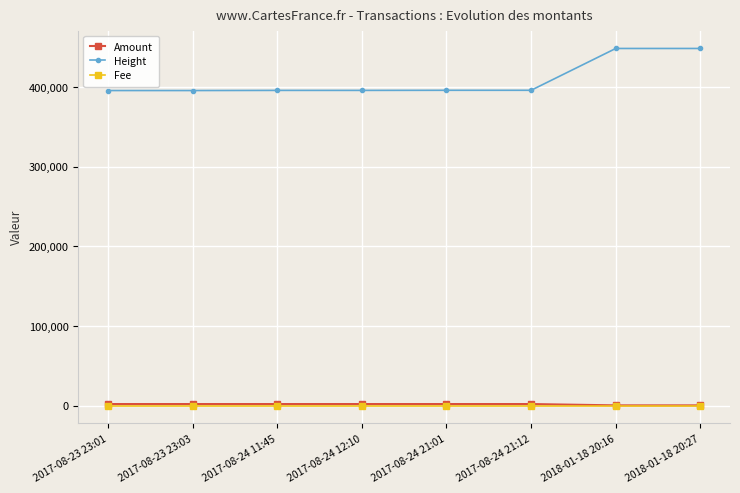

At how many categories does at least one series exceed 178640?

8